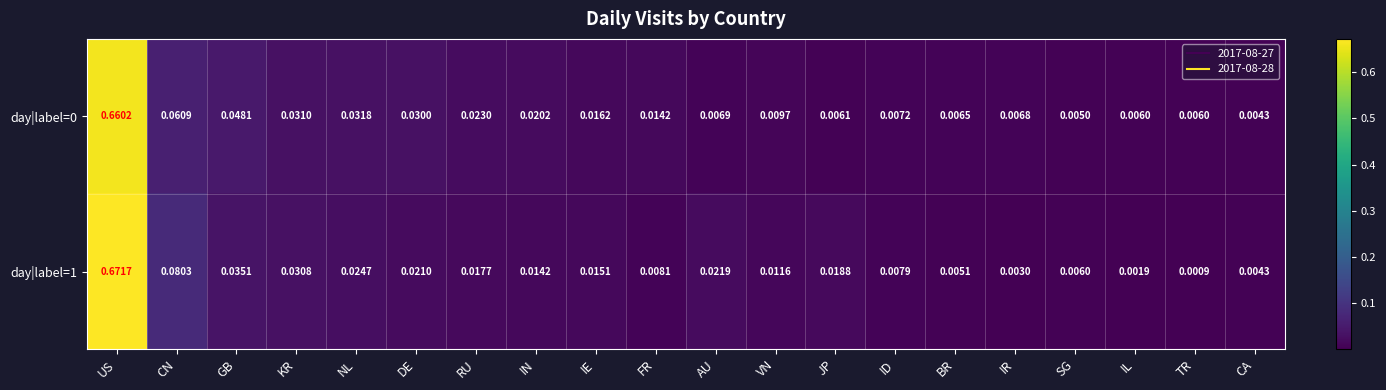

At how many categories does at least one series exceed 0?

20